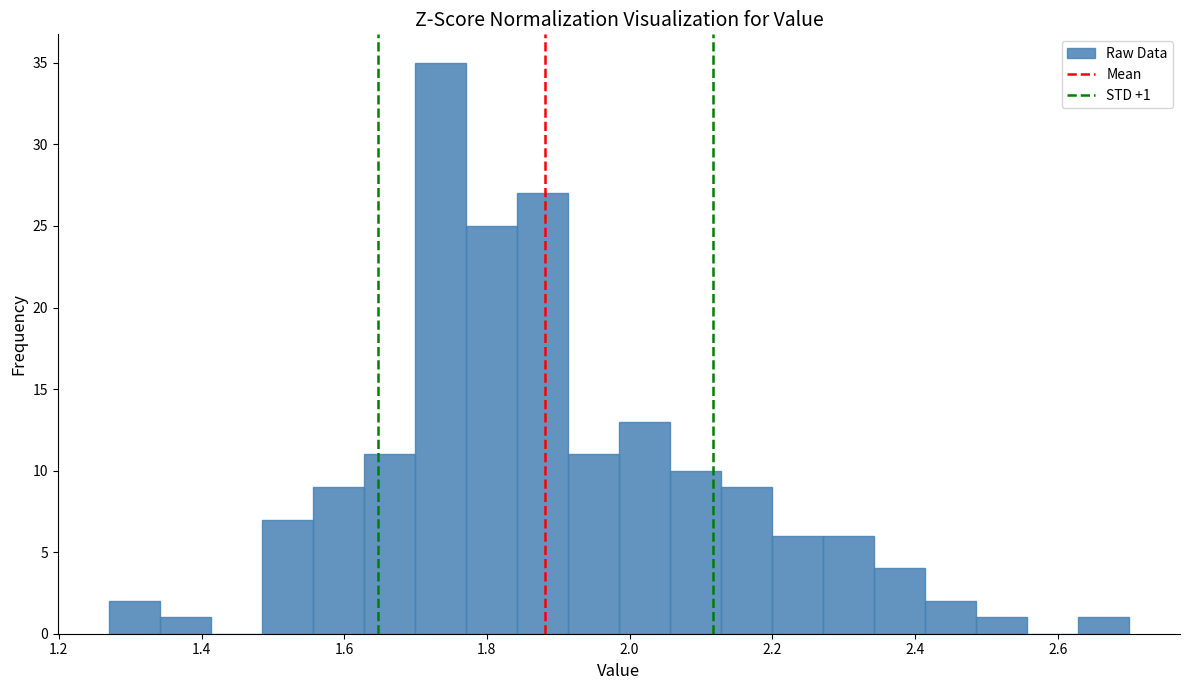

Read against the x-axis, roughly where is the centre of the tallest bar?

1.74